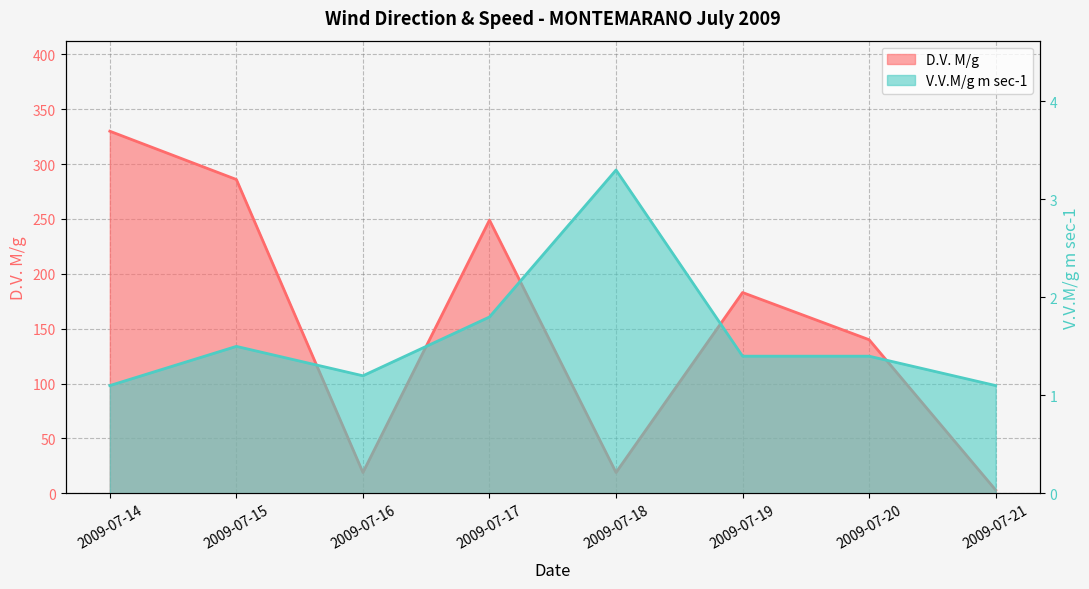

The value of D.V. M/g at 2009-07-16 is 12.6. True or false?

False